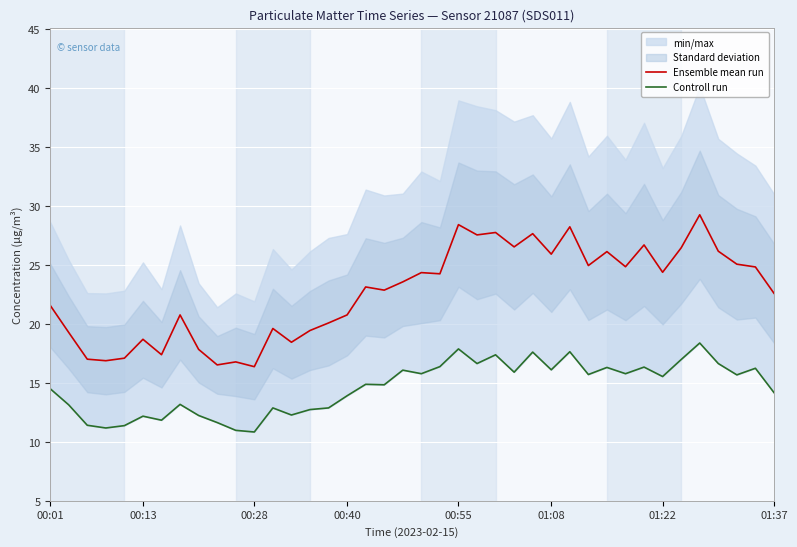

What is the highest value of the Ensemble mean run series?

29.2